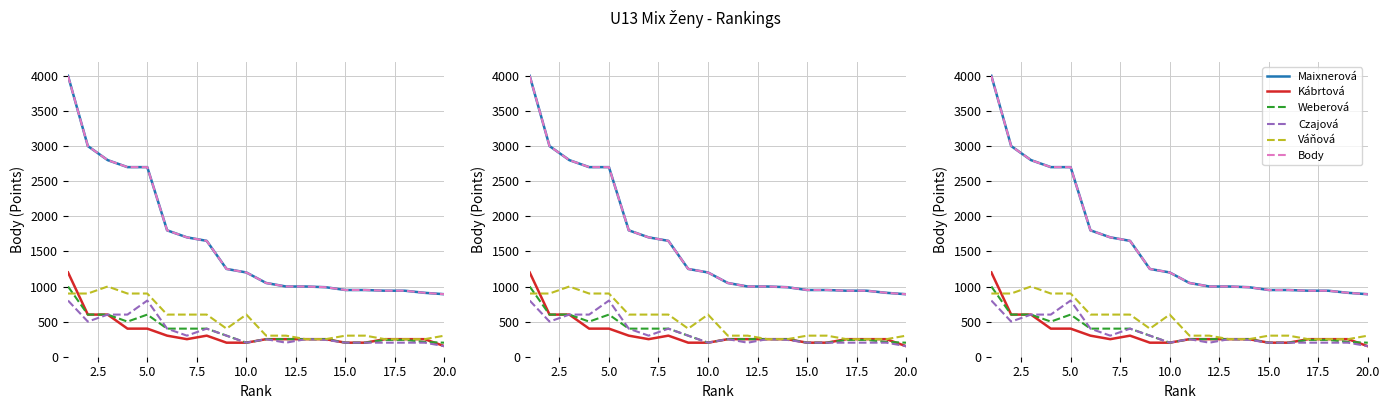

What is the value of the Váňová Aneta point at the 3rd from the left?

1000